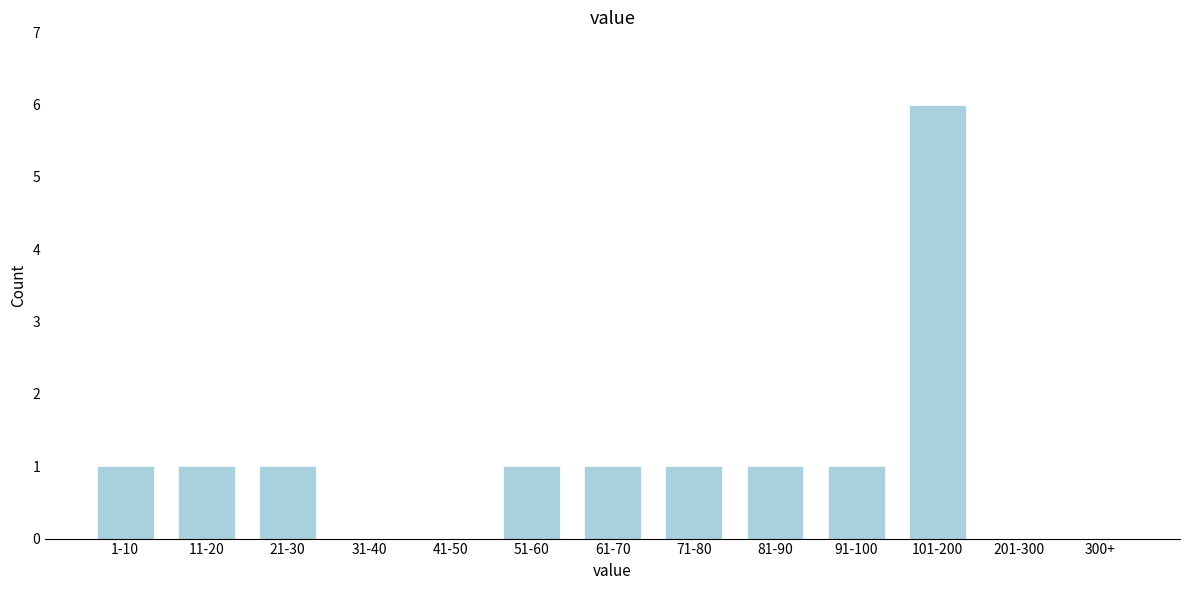

Reading right to left, what are all the values shown in this chart?

300+=0	201-300=0	101-200=6	91-100=1	81-90=1	71-80=1	61-70=1	51-60=1	41-50=0	31-40=0	21-30=1	11-20=1	1-10=1